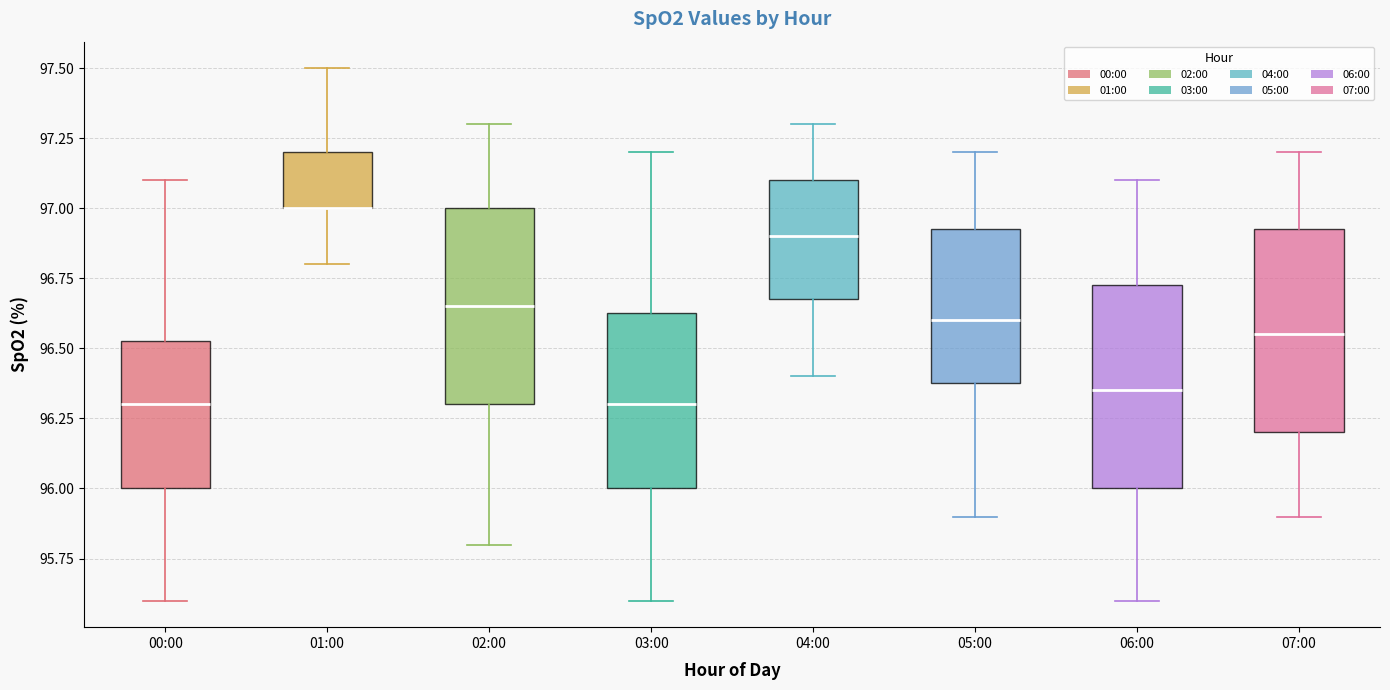

Reading left to right, transcribe this box plot: for each box, give where its median line is, the range the box spans, and where its two whiskers end, as read against the y-axis. The values are not printed on the chart, so give them approximately, as read against the axis.

00:00: median 96.30, box 96.00 to 96.55, whiskers 95.60 to 97.10
01:00: median 97.00 (drawn on the box's lower edge), box 97.00 to 97.20, whiskers 96.80 to 97.50
02:00: median 96.65, box 96.30 to 97.00, whiskers 95.80 to 97.30
03:00: median 96.30, box 96.00 to 96.65, whiskers 95.60 to 97.20
04:00: median 96.90, box 96.70 to 97.10, whiskers 96.40 to 97.30
05:00: median 96.60, box 96.40 to 96.95, whiskers 95.90 to 97.20
06:00: median 96.35, box 96.00 to 96.75, whiskers 95.60 to 97.10
07:00: median 96.55, box 96.20 to 96.95, whiskers 95.90 to 97.20